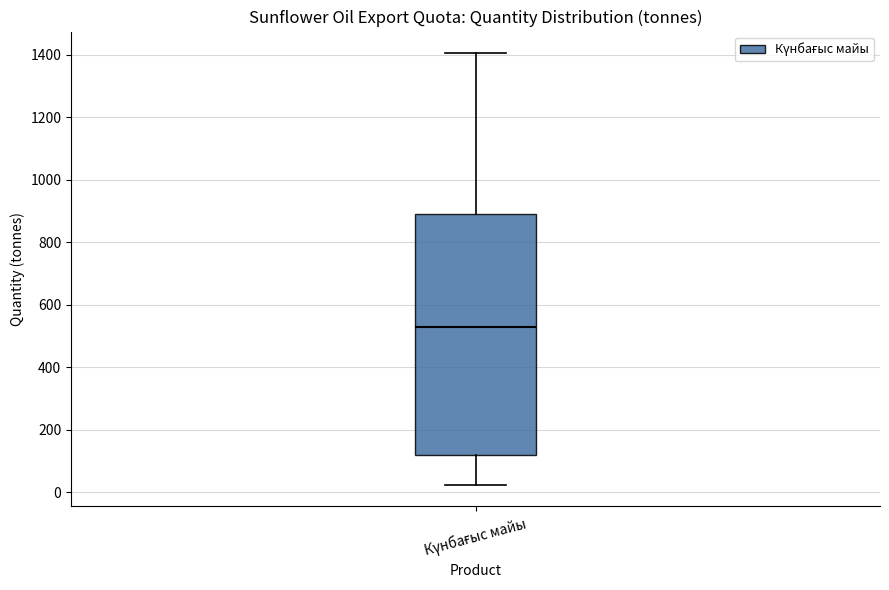

Where is the lower edge of the box for Күнбағыс майы on the y-axis? The values are not printed on the chart, so give them approximately, as read against the axis.

120